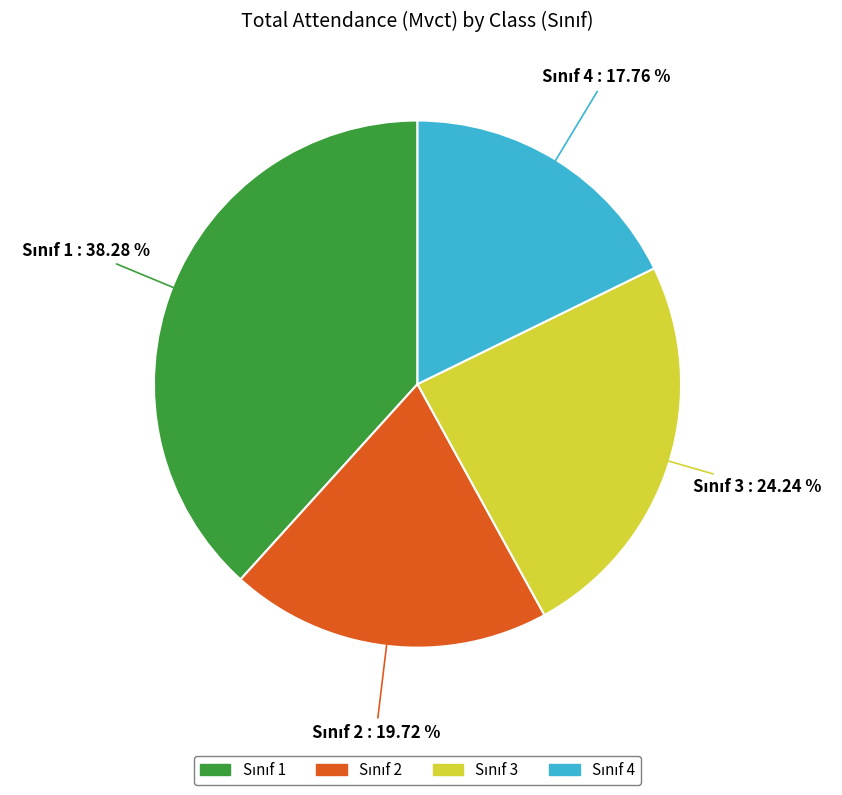

Is there a majority slice in this chart?

No